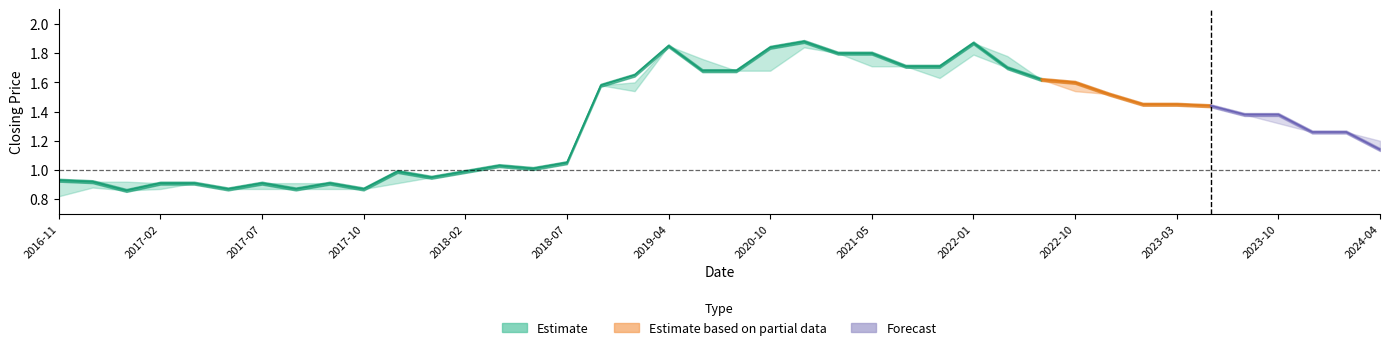

Where does the high series first go above 1?

13